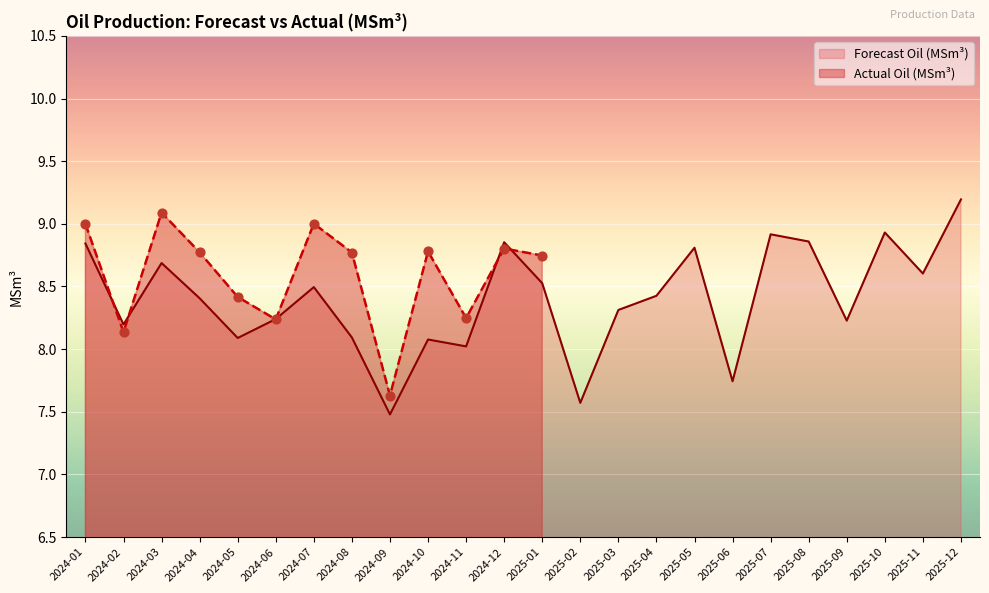

Between 2024-02 and 2025-12, which is larger?

2025-12